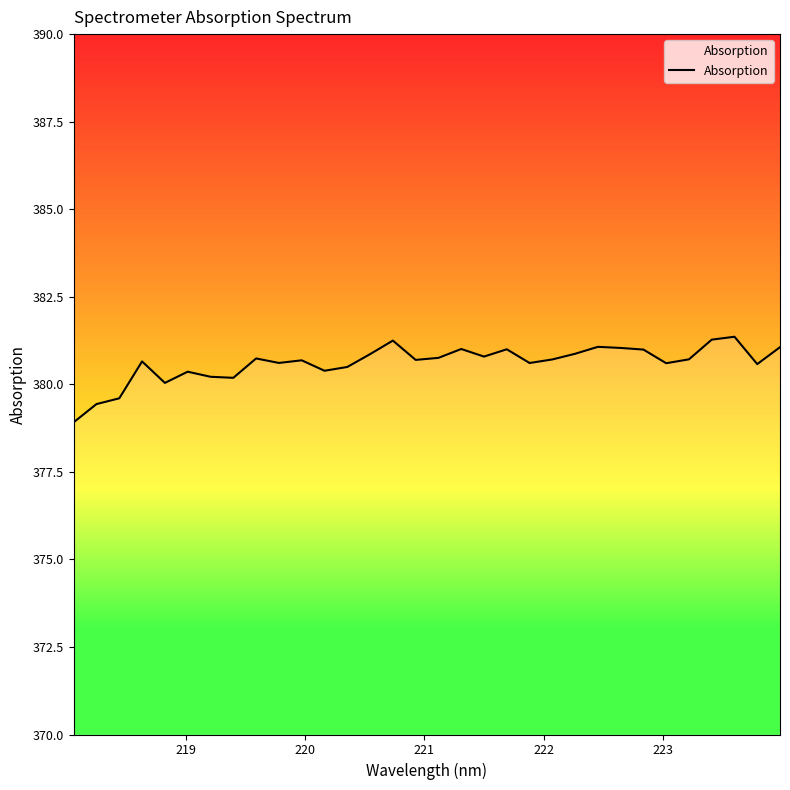

What is the greatest value displayed?

381.4